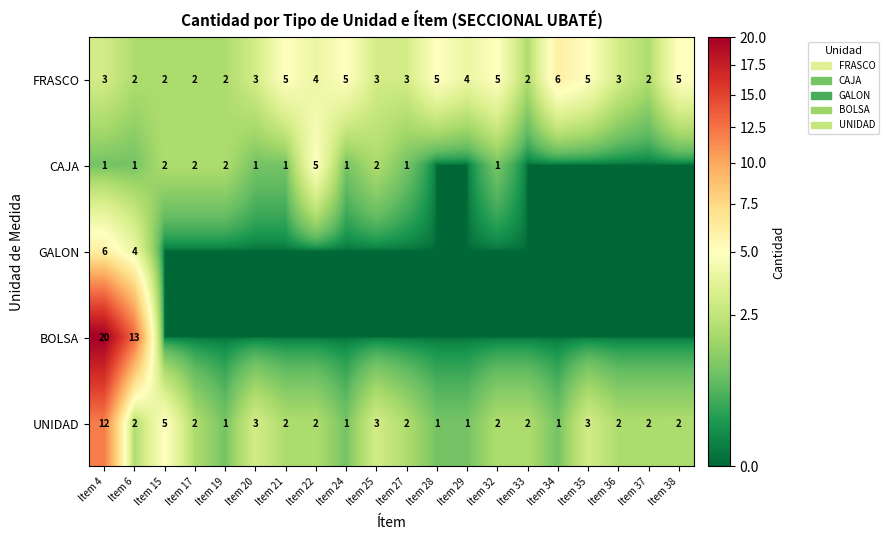

What is the difference between the maximum and minimum values in the UNIDAD series?

11